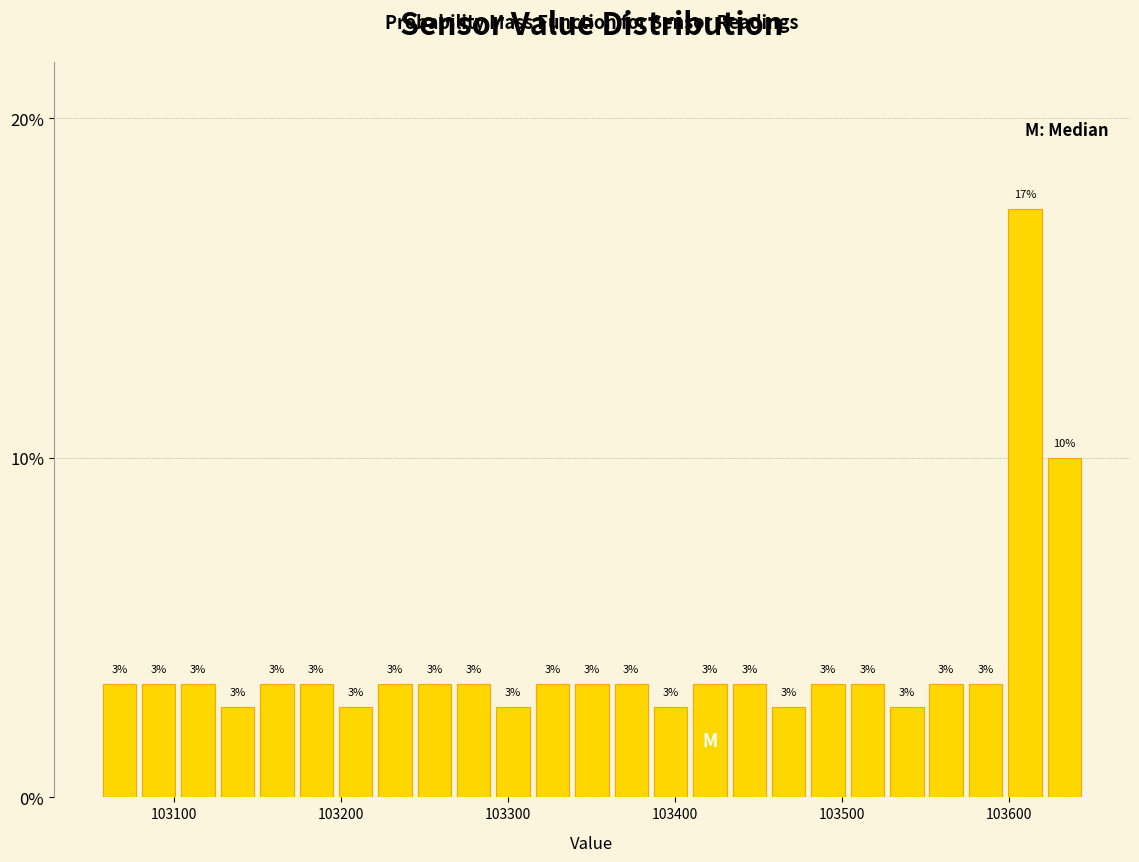

Around what value on the x-axis is the tallest bar? Give the approximate position of its centre, as read against the axis.

103610